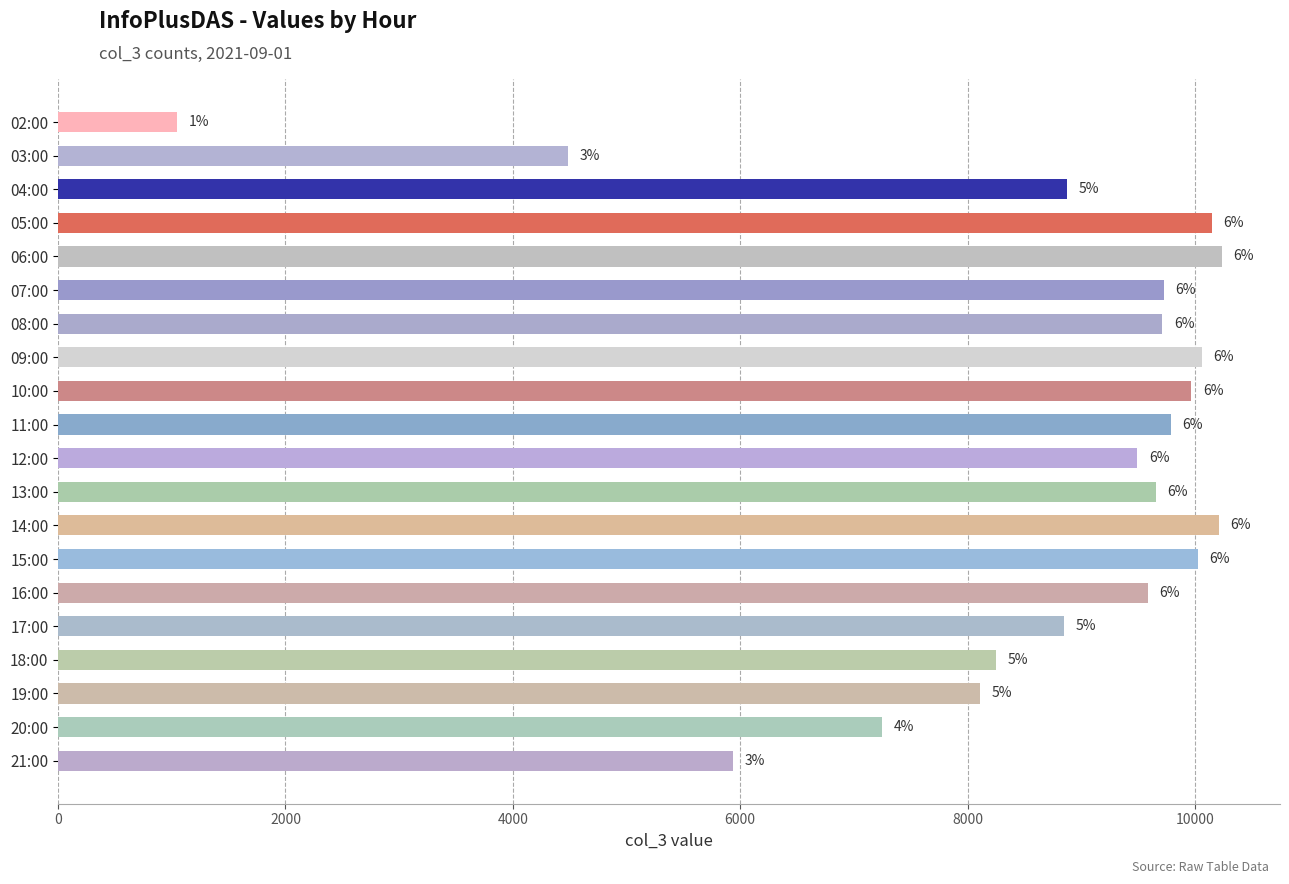

How many categories are shown in the chart?

20